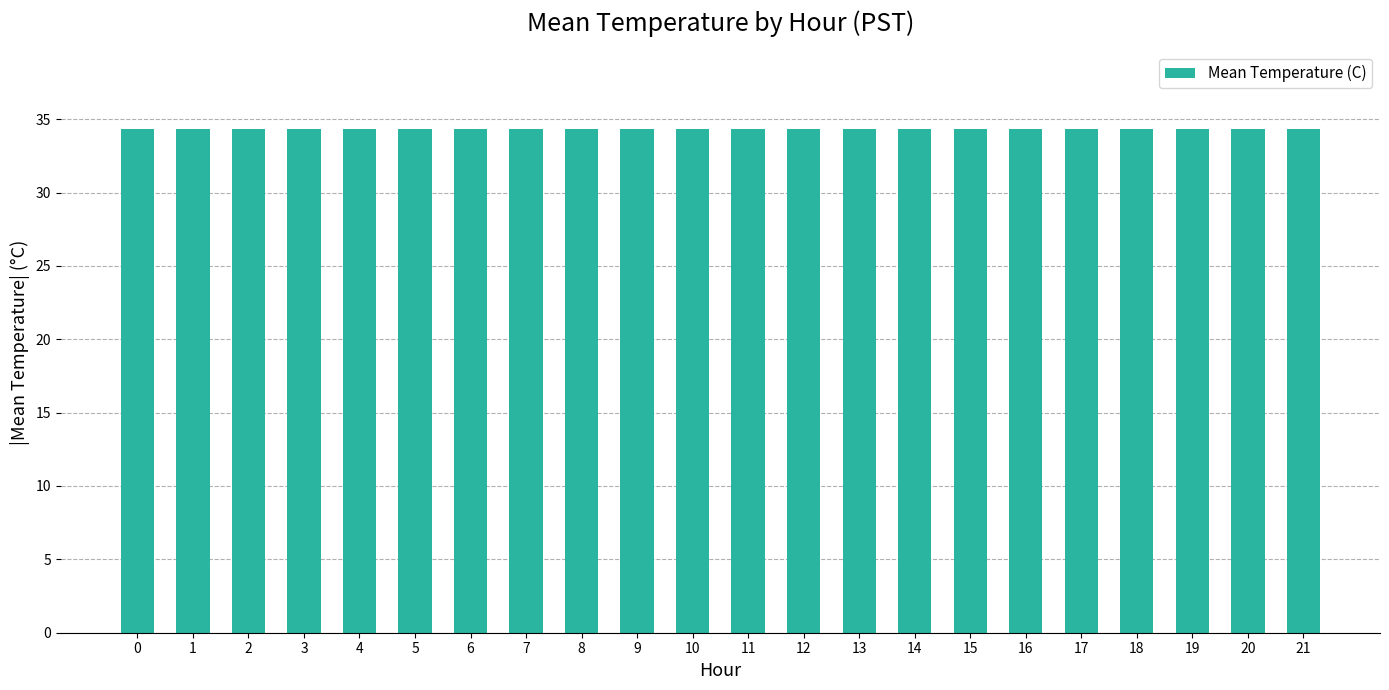

What is the value of the 3rd bar from the left?

34.3